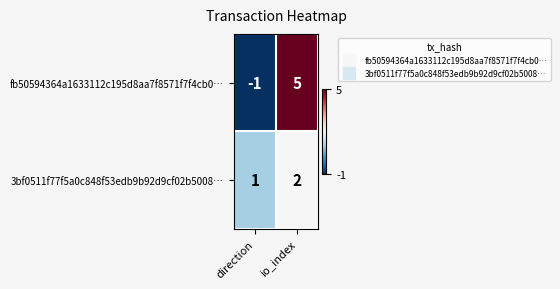

What is the sum of all fb50594364a1633112c195d8aa7f8571f7f4cb0… values?

4